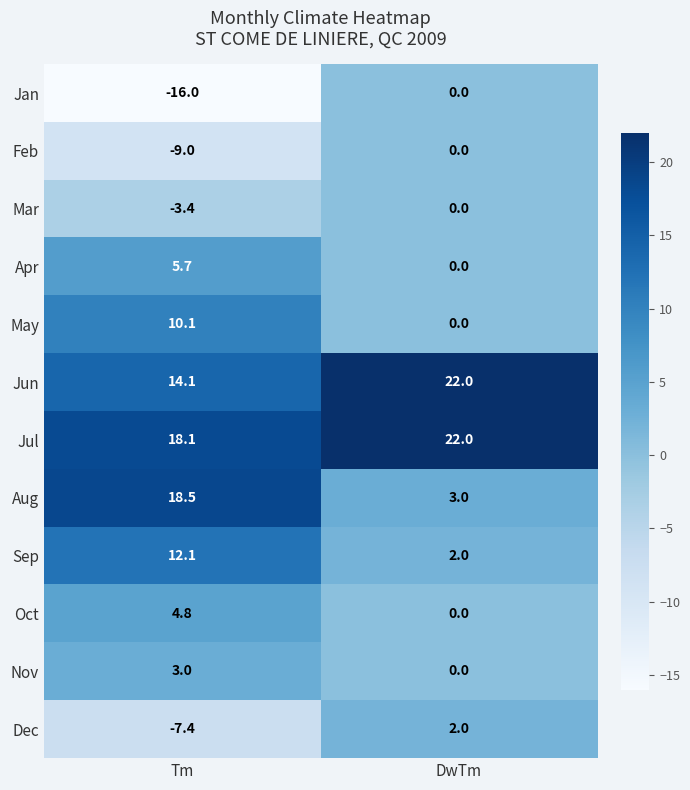

Which category has the lowest value in the Feb series?

Tm